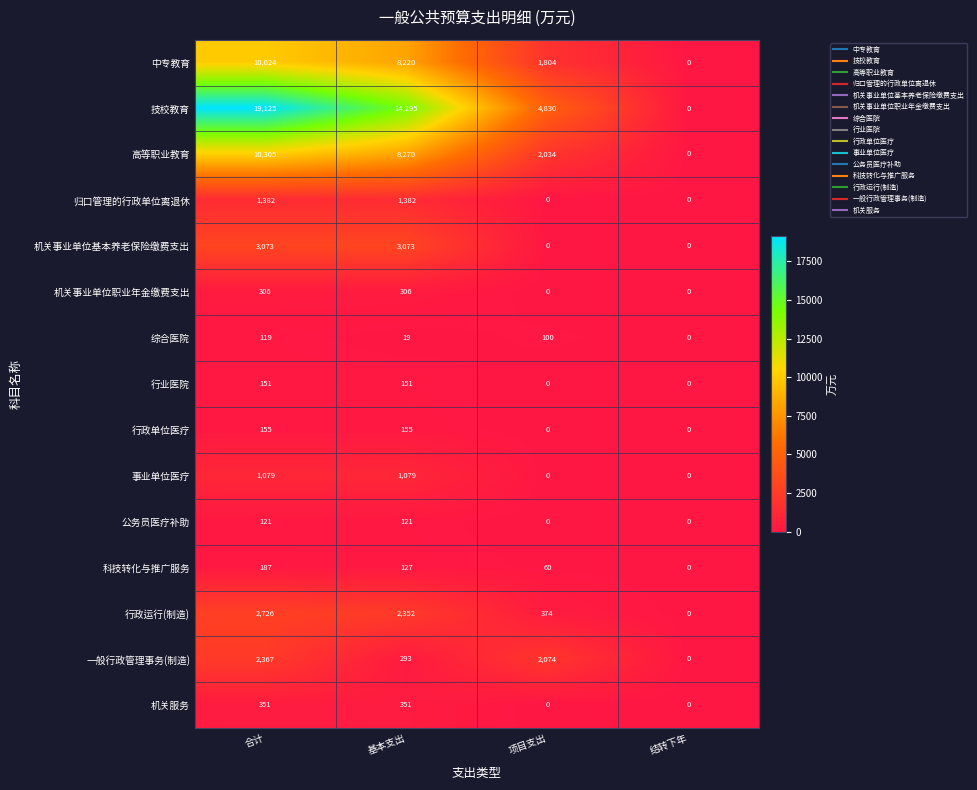

What value does the 机关事业单位职业年金缴费支出 series have at 合计, to the nearest 10?

310